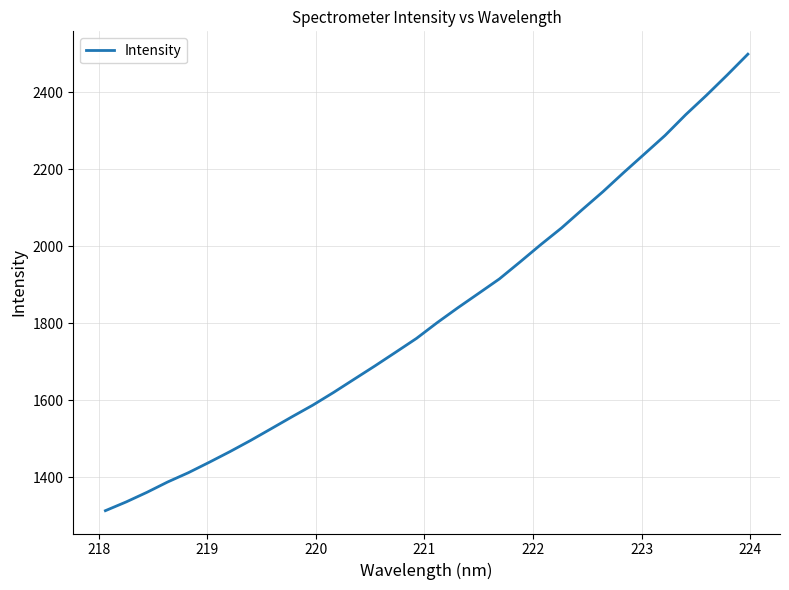

What is the difference between the maximum and minimum values?

1185.7